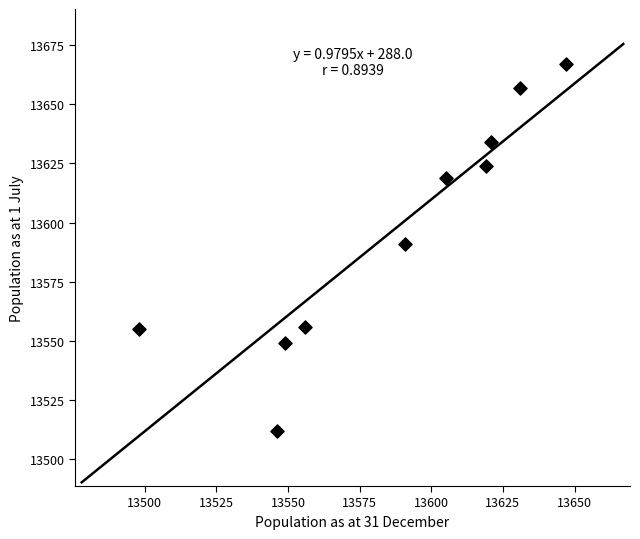

What is the range of Y values (max minus min)?

155